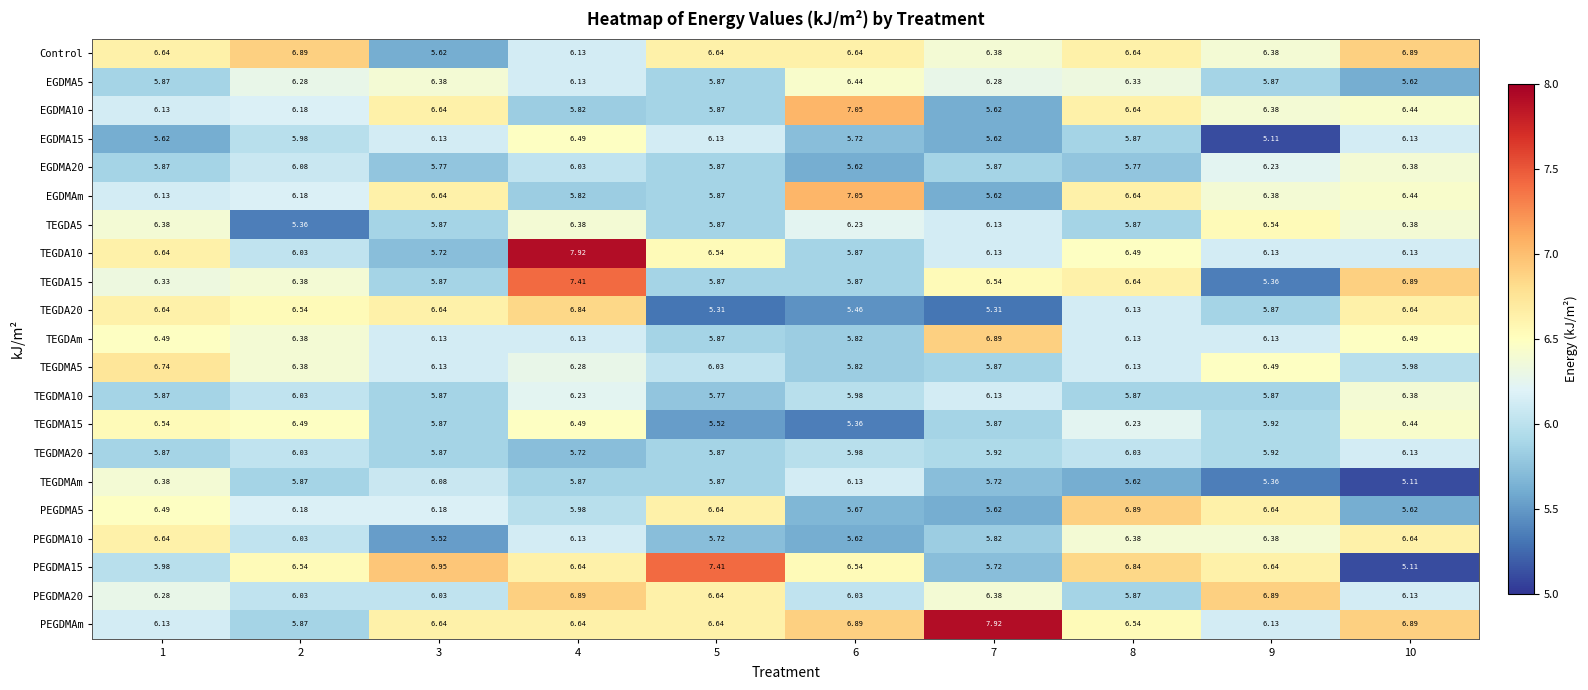

Between 1 and 9, which series saw the biggest shift?

TEGDMAm